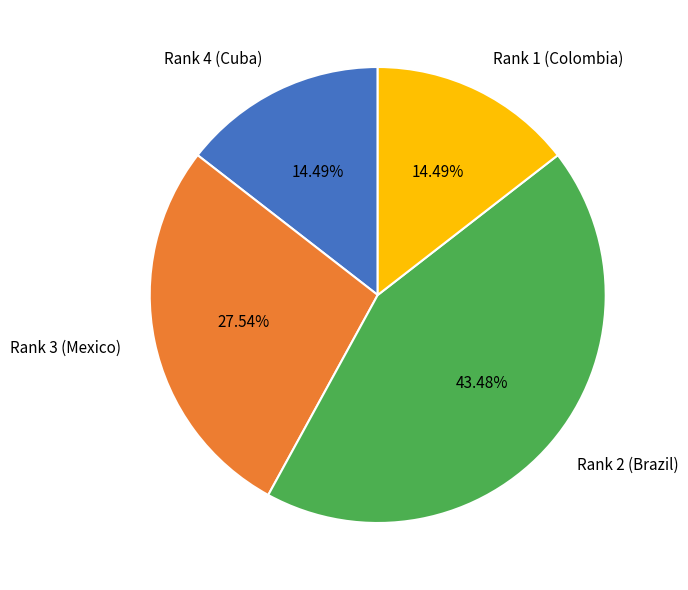

To the nearest percent, what is the average slice percentage?

25%